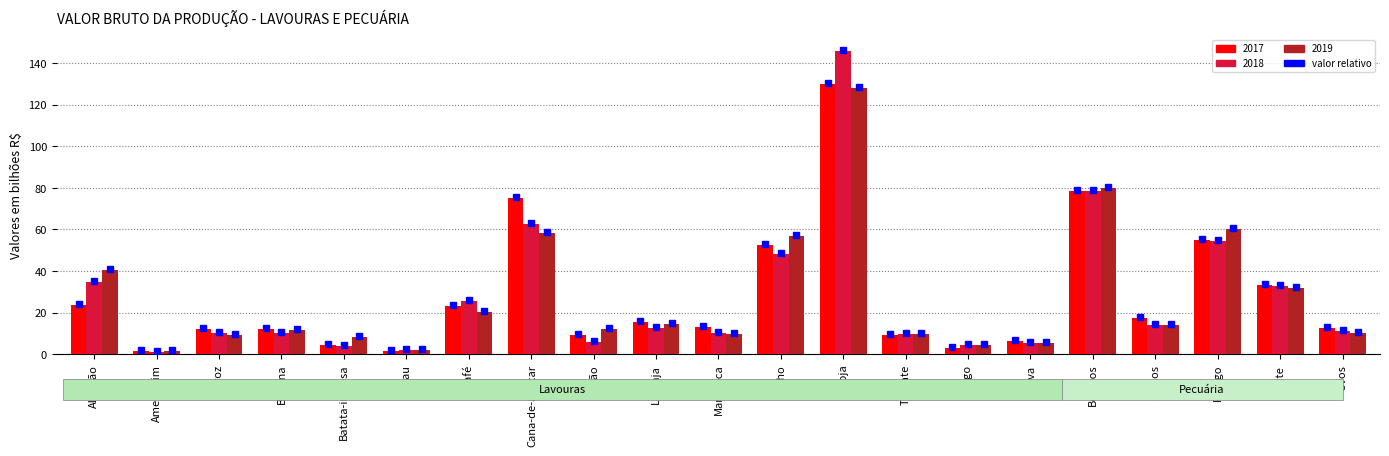

What is the spread (max minus min) of values at Banana?

1.6